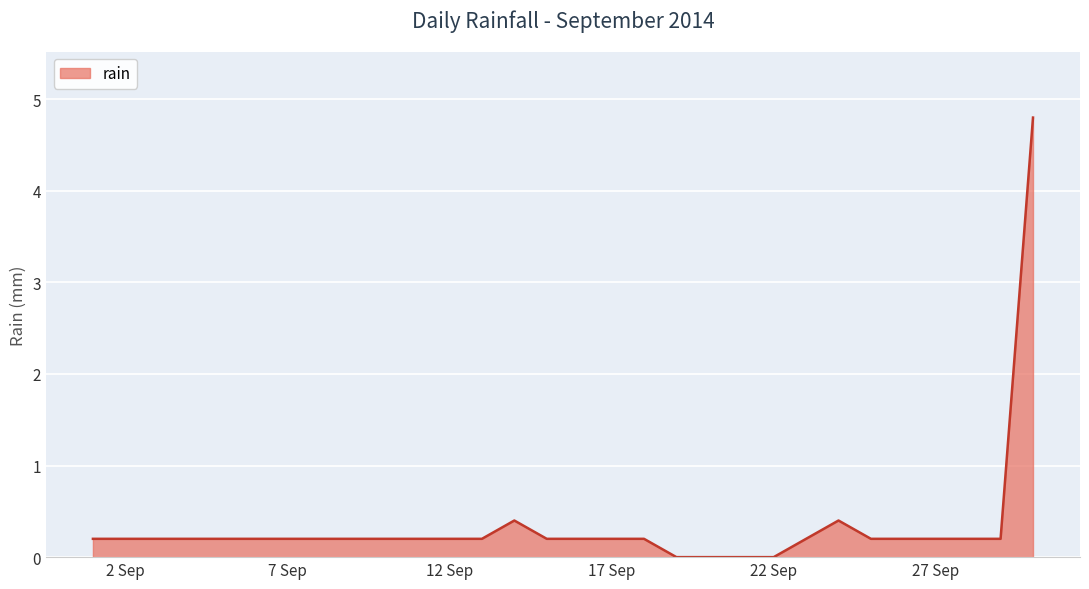

What is the greatest value displayed?

4.8